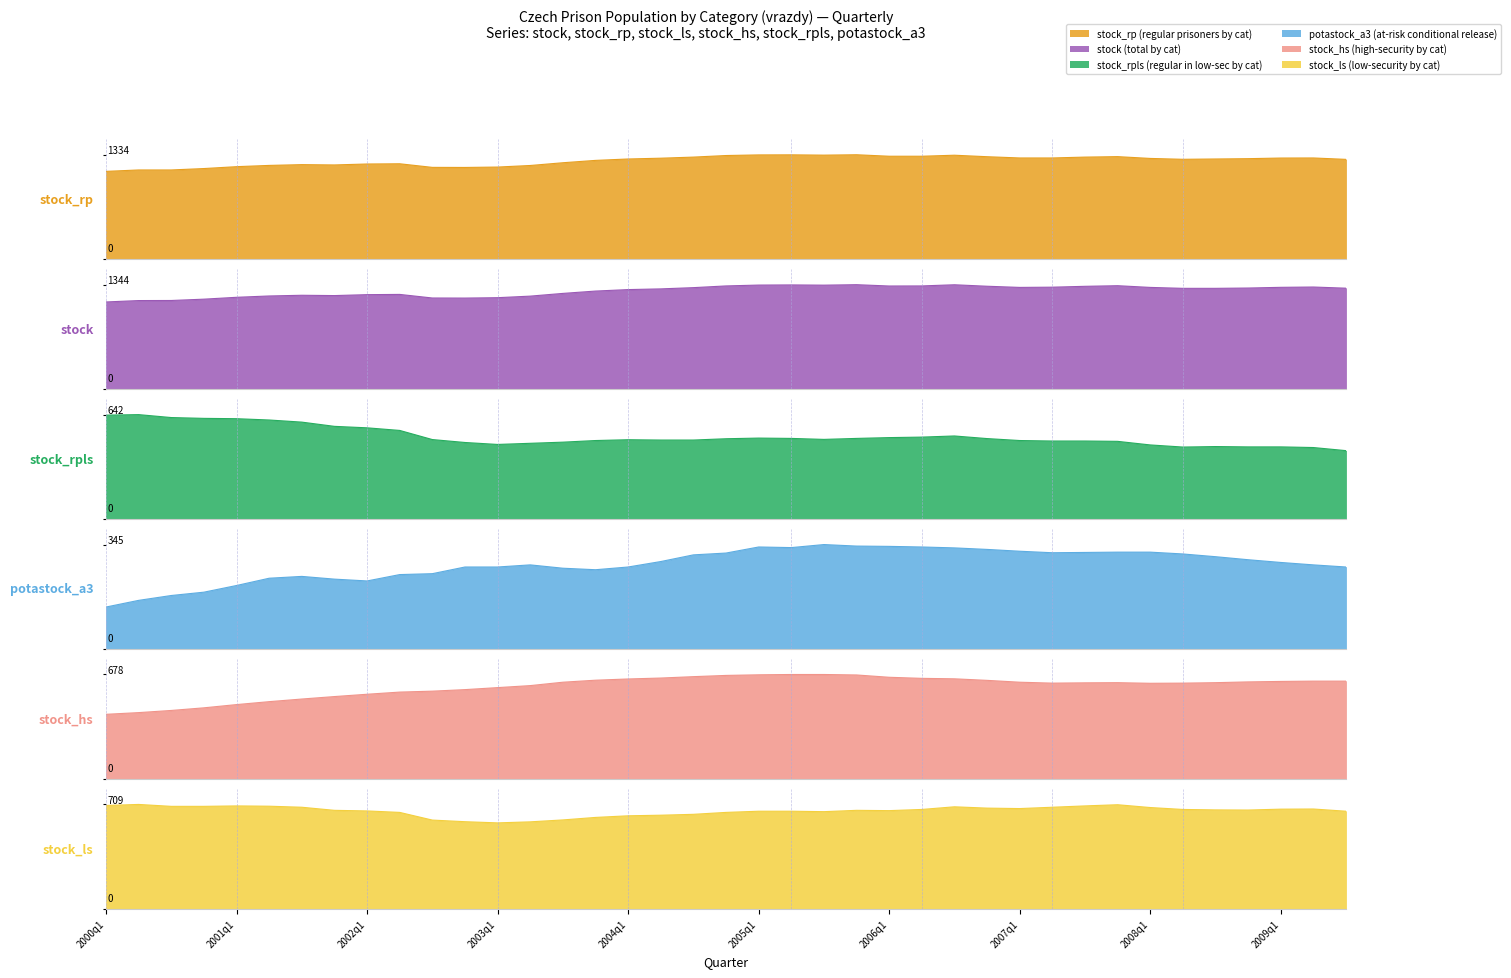

What value does the stock series have at 2001q1?

1182